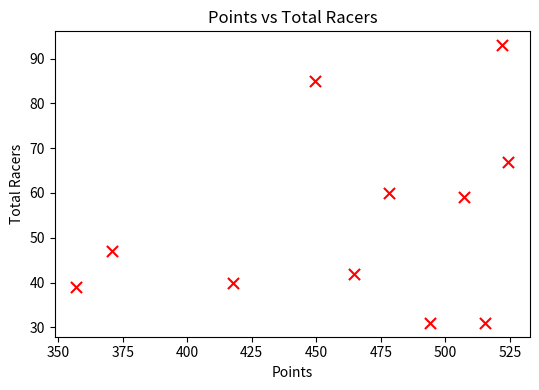

What is the average Y value?

54